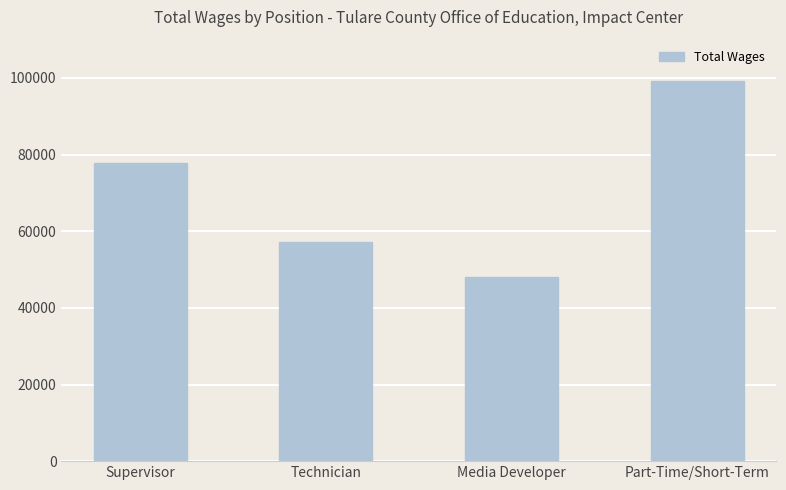

The value at Media Developer is 48062. True or false?

True